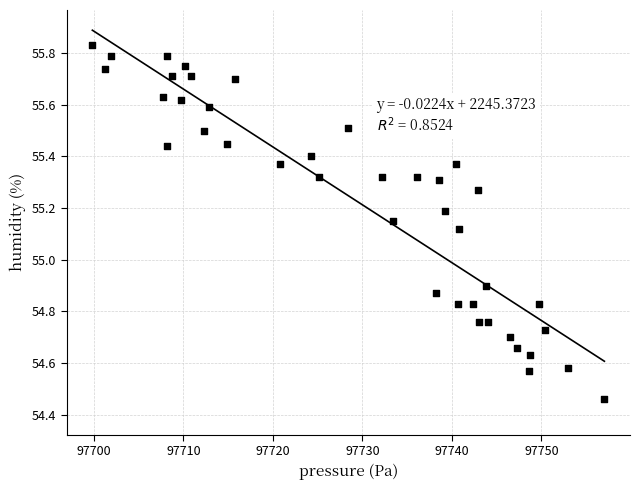

What is the range of X values (max minus min)?

57.2